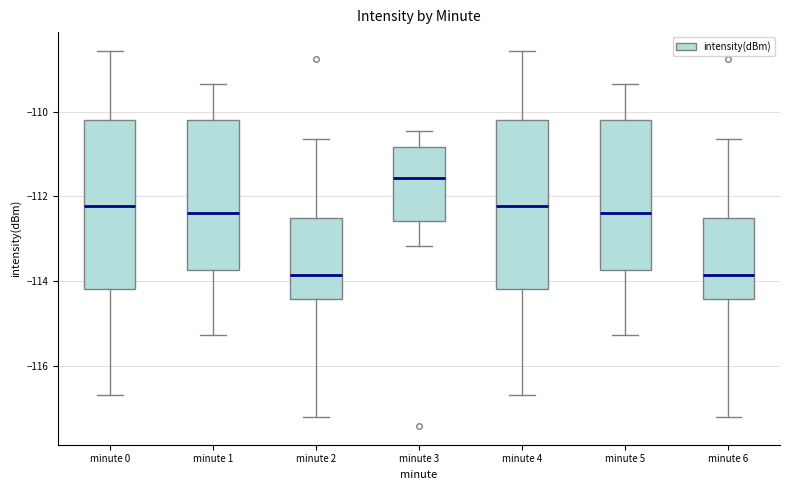

Where does the lower whisker of the box for minute 0 end on the y-axis? The values are not printed on the chart, so give them approximately, as read against the axis.

-116.6